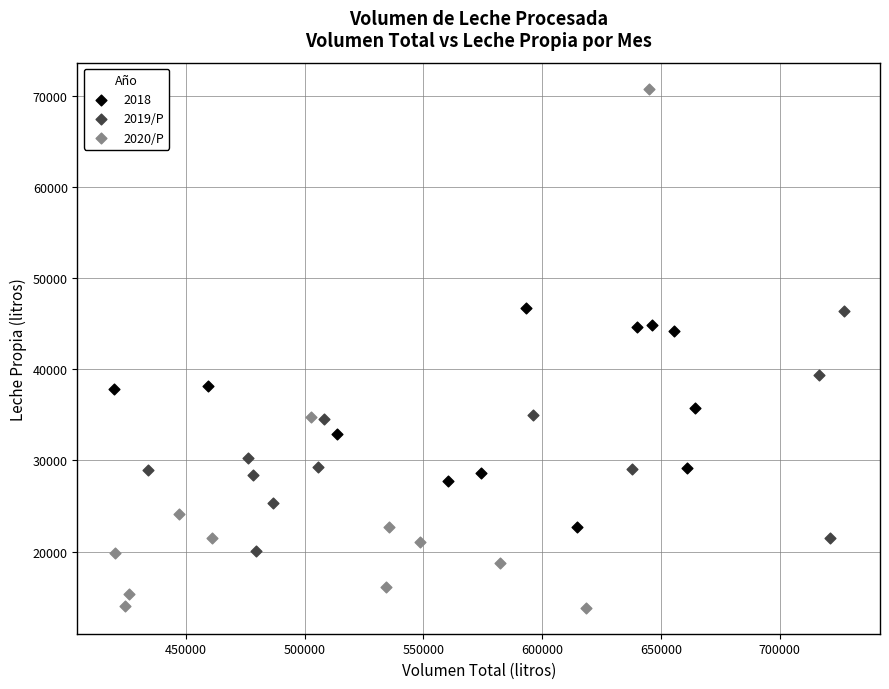

Which series contains the lowest Y value?

2020/P